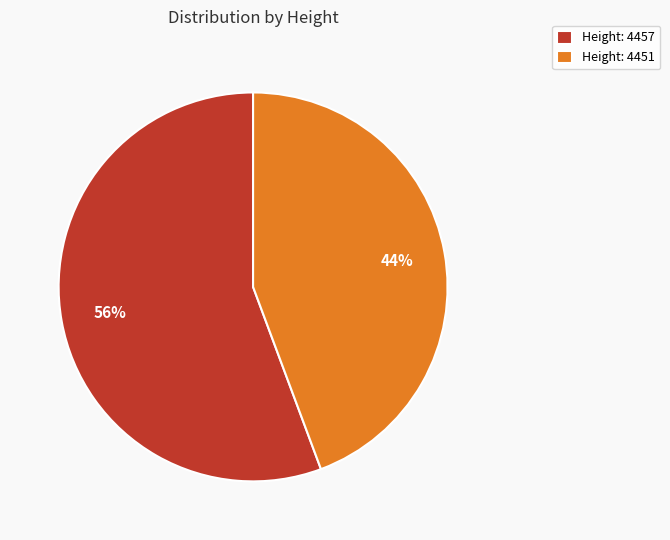

Which slice represents more than half of the pie?

Height: 4457